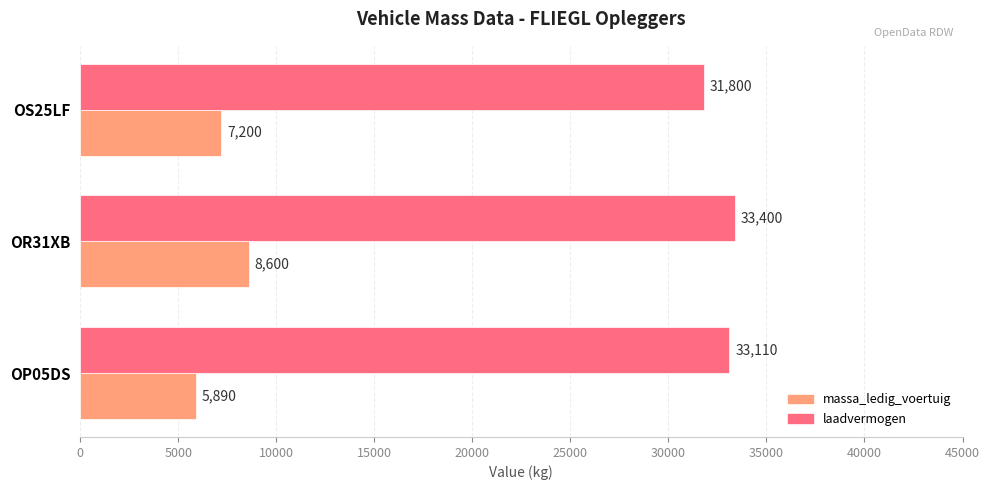

Which series has the widest spread of values?

massa_ledig_voertuig